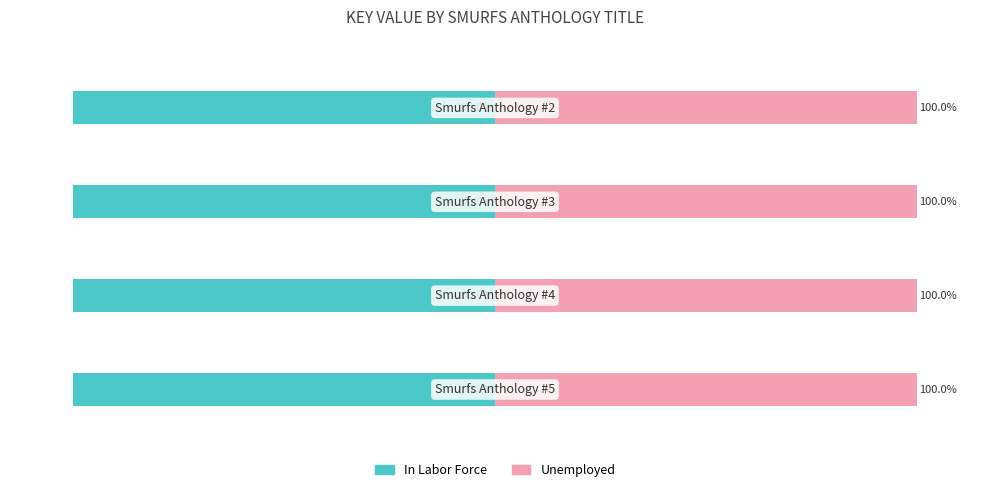

Rank the series by their maximum value, from highest to lowest.

Unemployed, In Labor Force